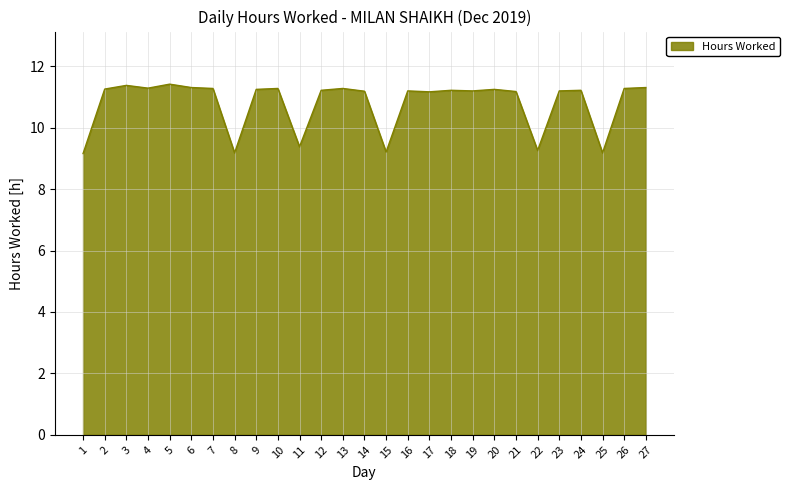

Read the value at 19.

11.2